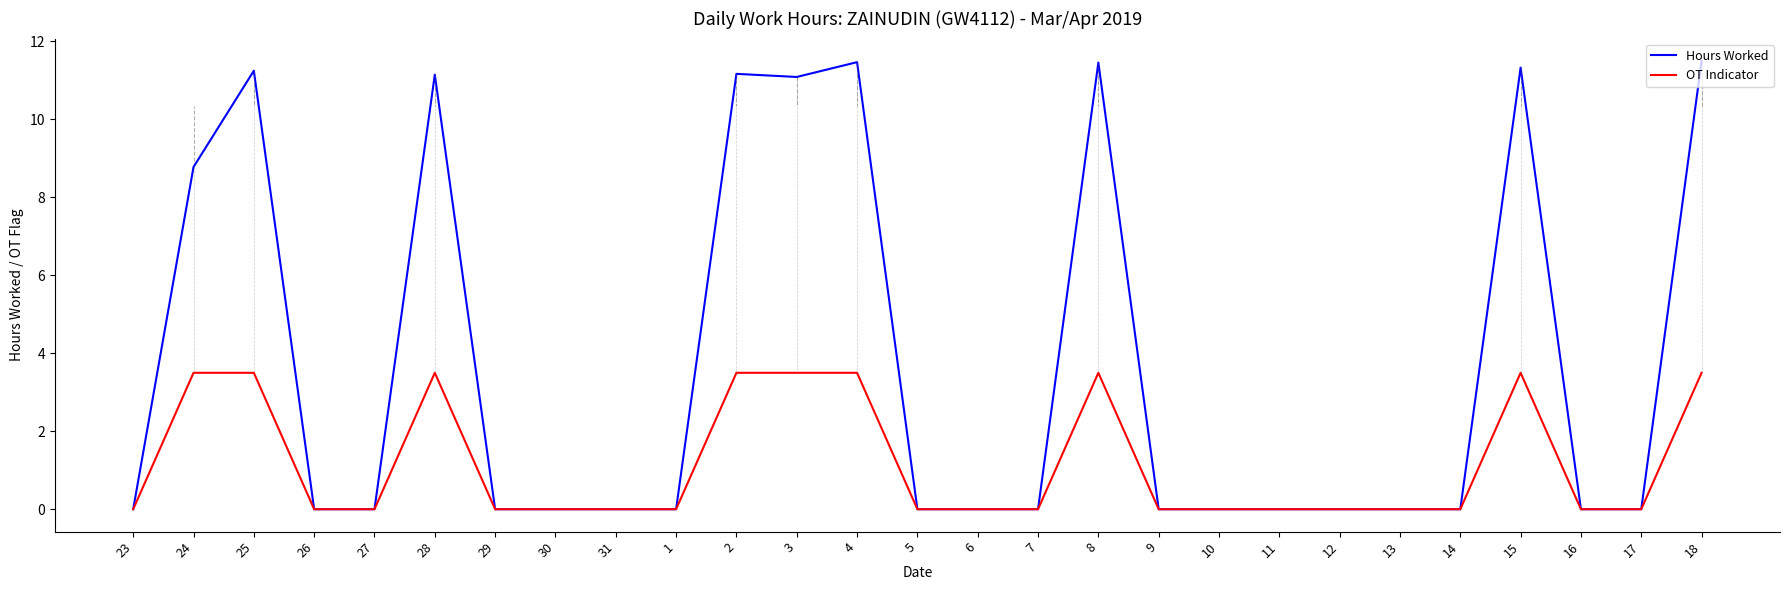

At how many categories does at least one series exceed 2?

9